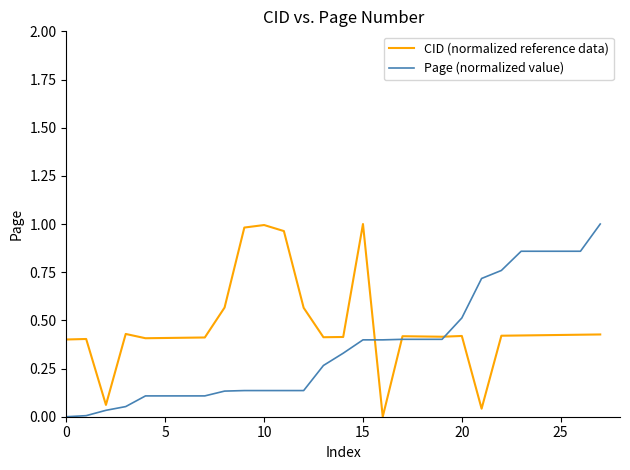

Which series has the largest total across all categories?

CID (normalized reference data)